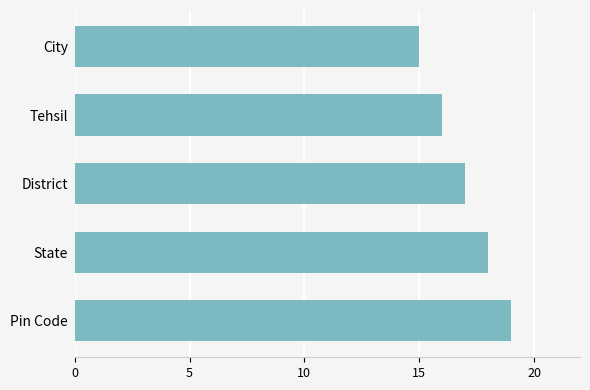

Rank the categories by value from lowest to highest.

City, Tehsil, District, State, Pin Code